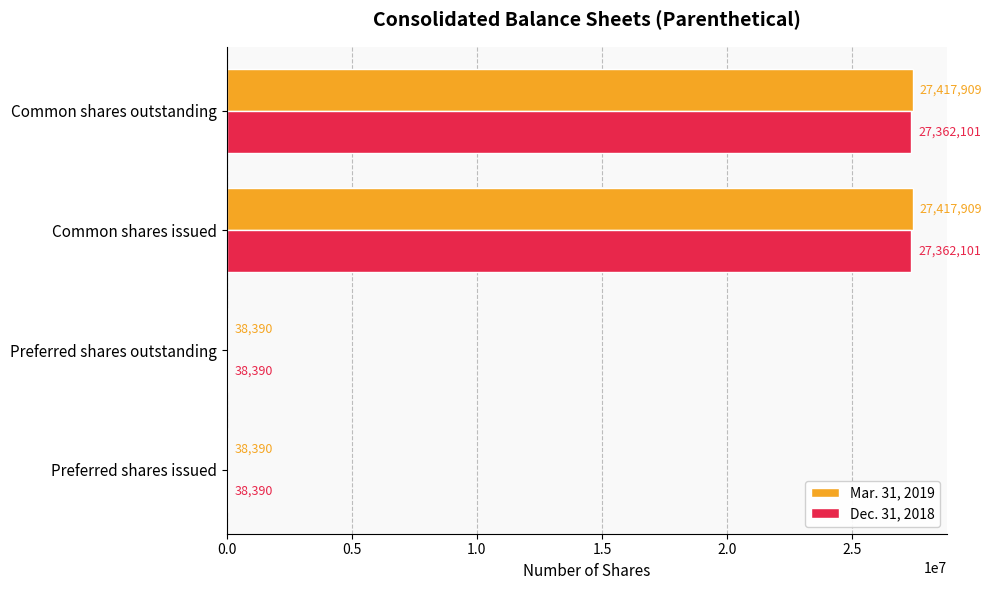

Read the Mar. 31, 2019 value at Preferred shares issued.

38390